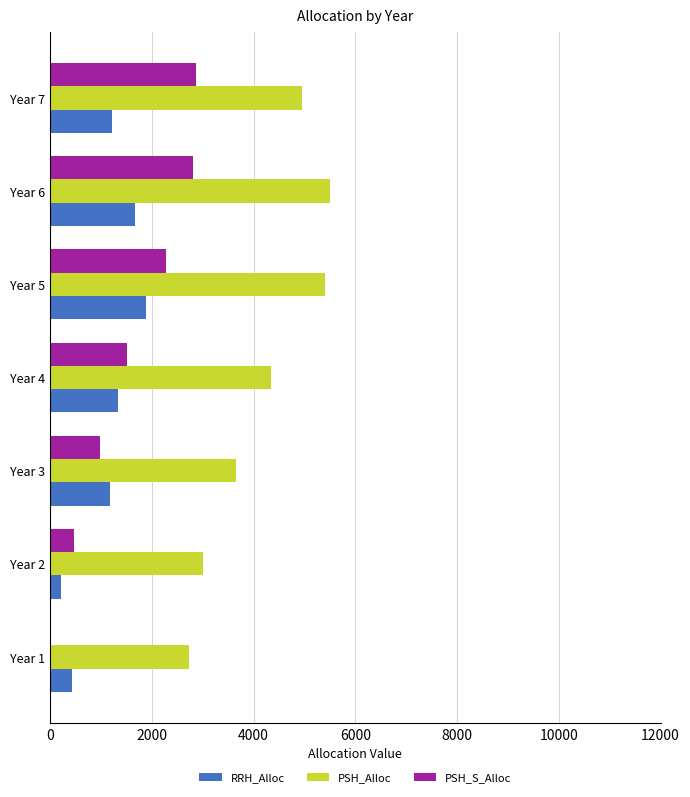

What is the greatest value displayed?

5498